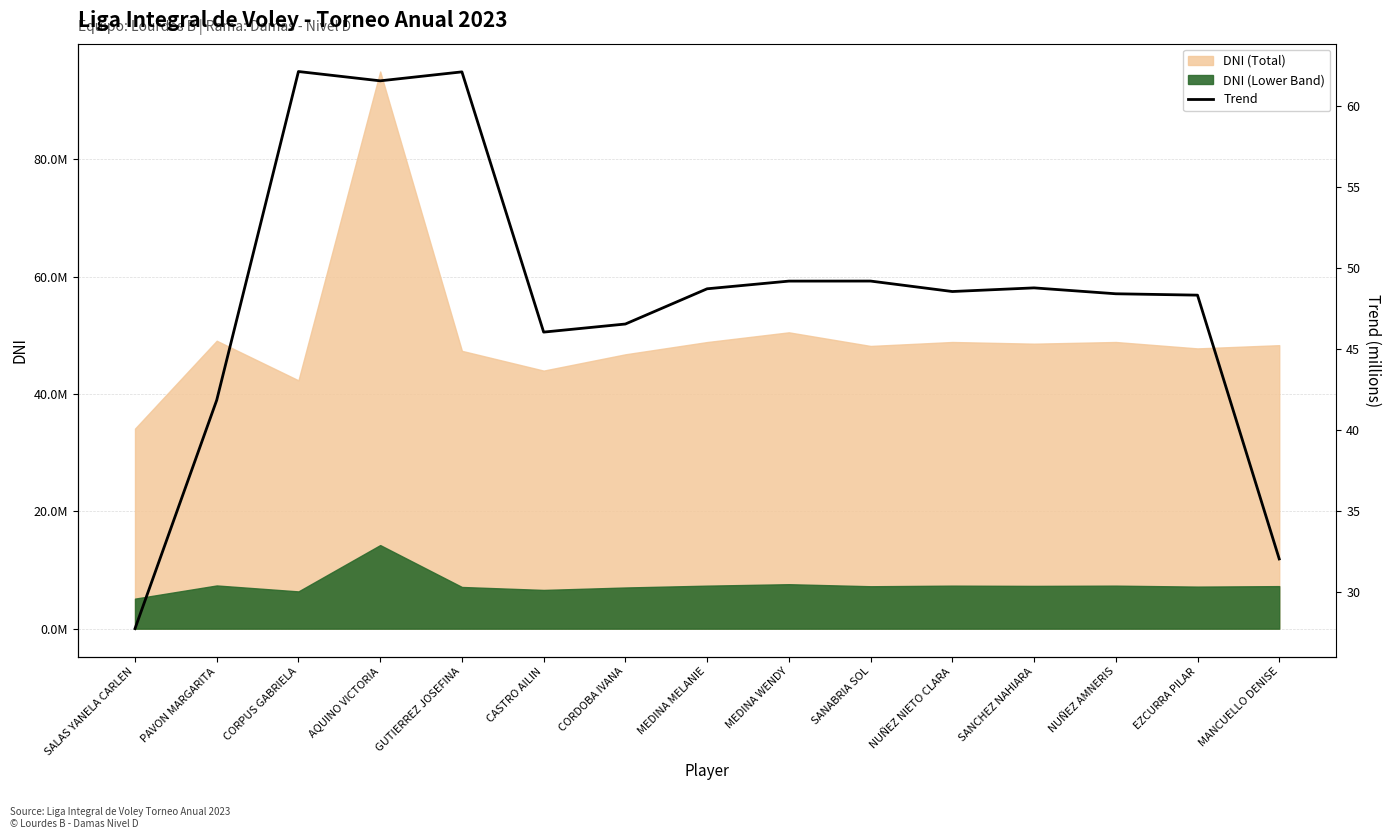

How many data points are less than 48?

5